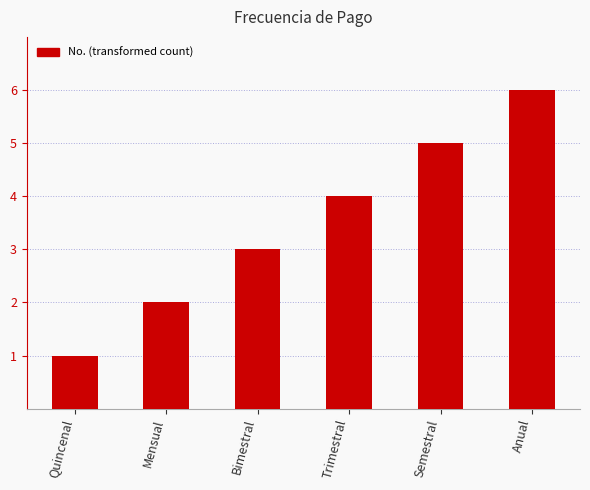

What is the label of the 2nd bar from the right?

Semestral